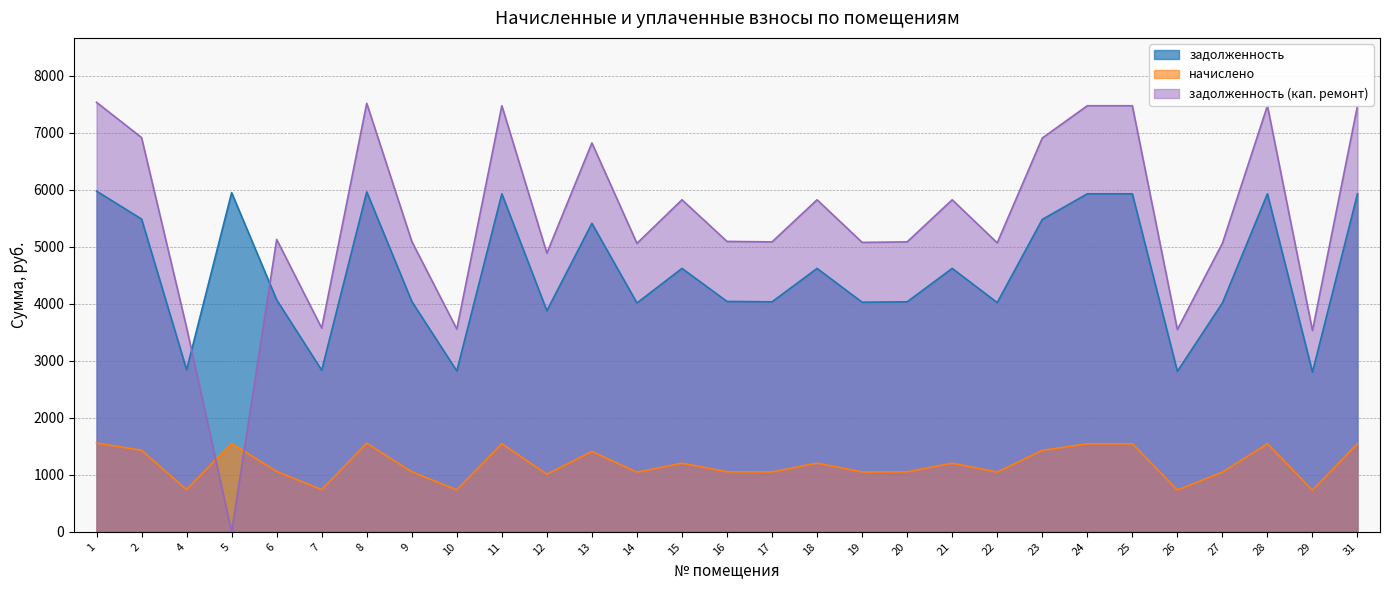

What is the total value across all series at 9?

10190.0